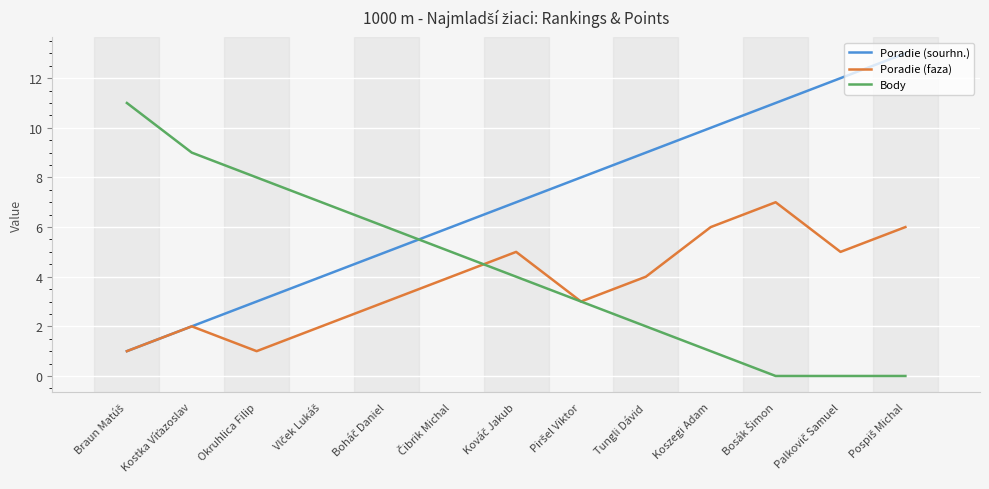

What position from the right is Okruhlica Filip?

11